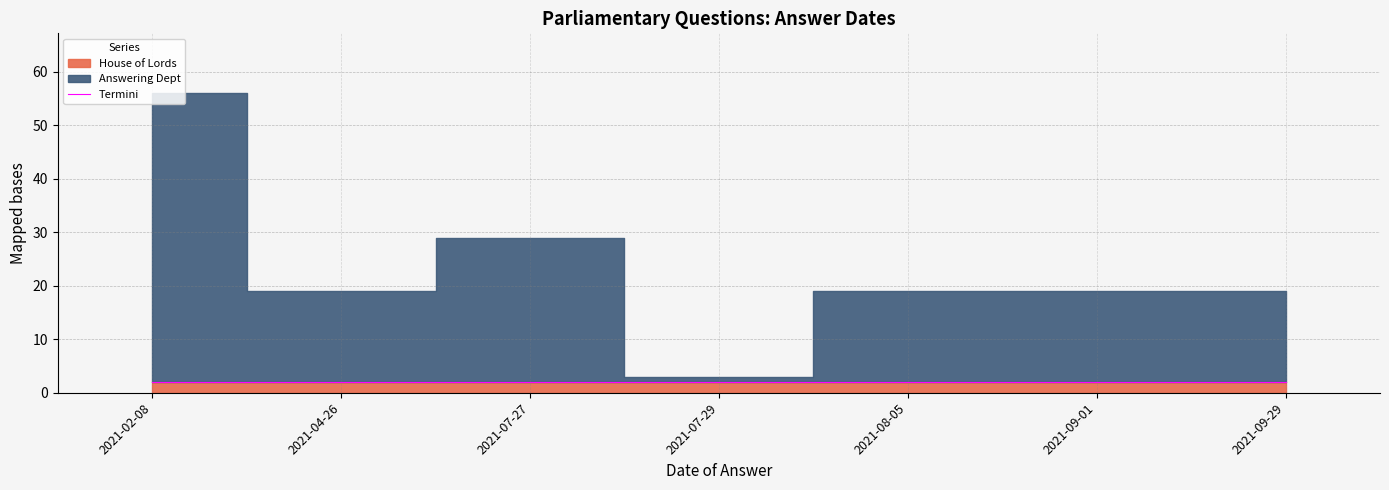

True or false: Answering Dept has a value of 32 at 2021-02-08.

False